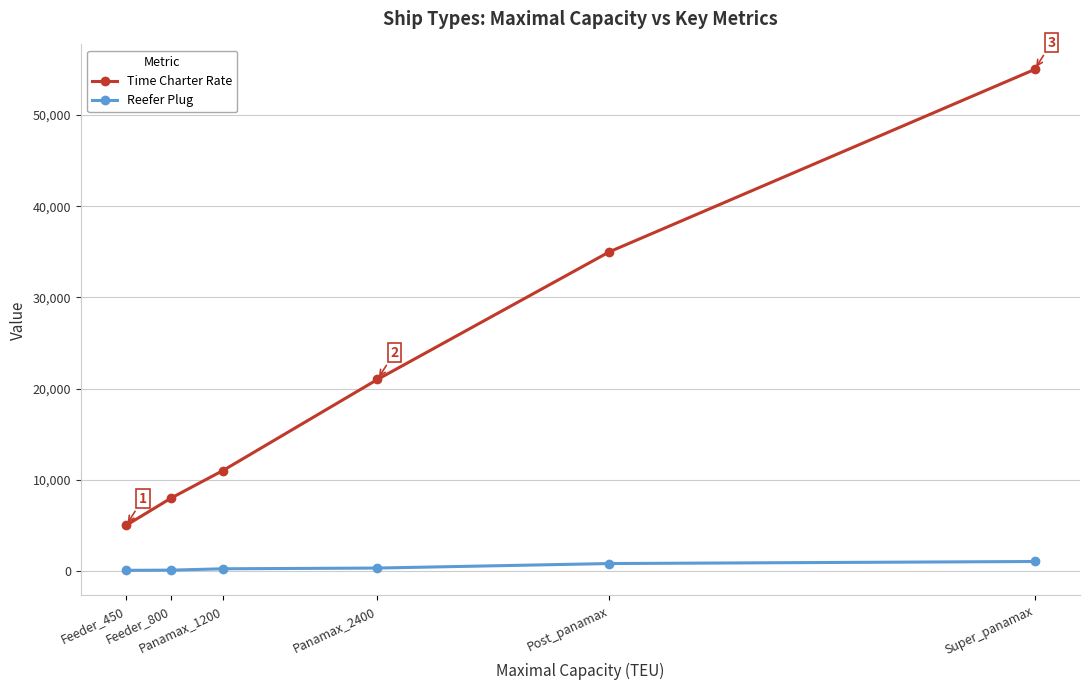

Which series has the widest spread of values?

Time Charter Rate